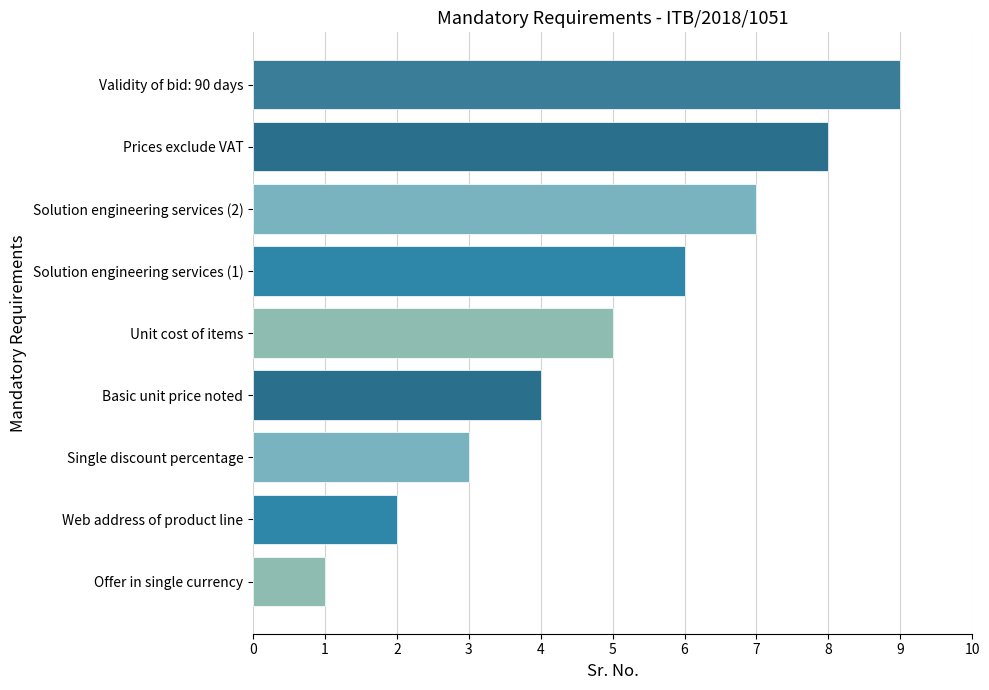

Rank the categories by value from highest to lowest.

Validity of bid: 90 days, Prices exclude VAT, Solution engineering services (2), Solution engineering services (1), Unit cost of items, Basic unit price noted, Single discount percentage, Web address of product line, Offer in single currency